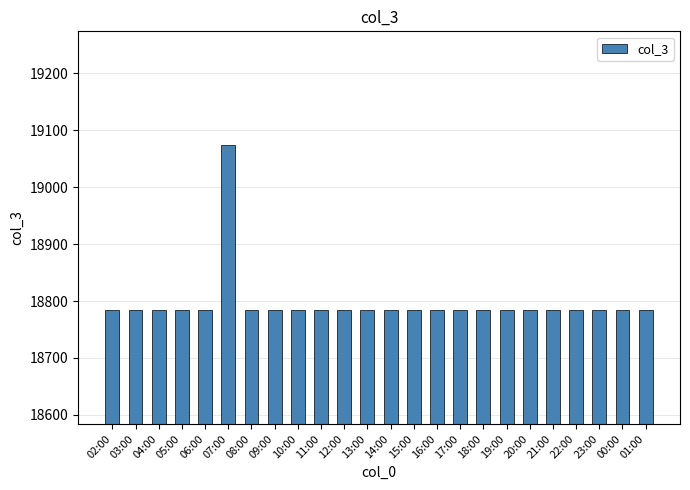

How many data points does each series have?

24